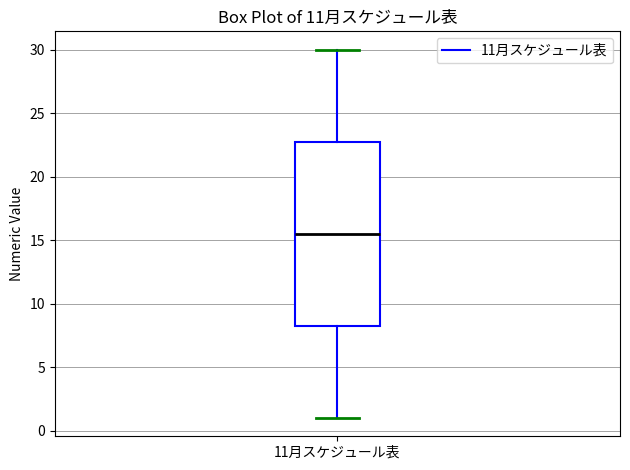

Where is the upper edge of the box for 11月スケジュール表 on the y-axis? The values are not printed on the chart, so give them approximately, as read against the axis.

23.0